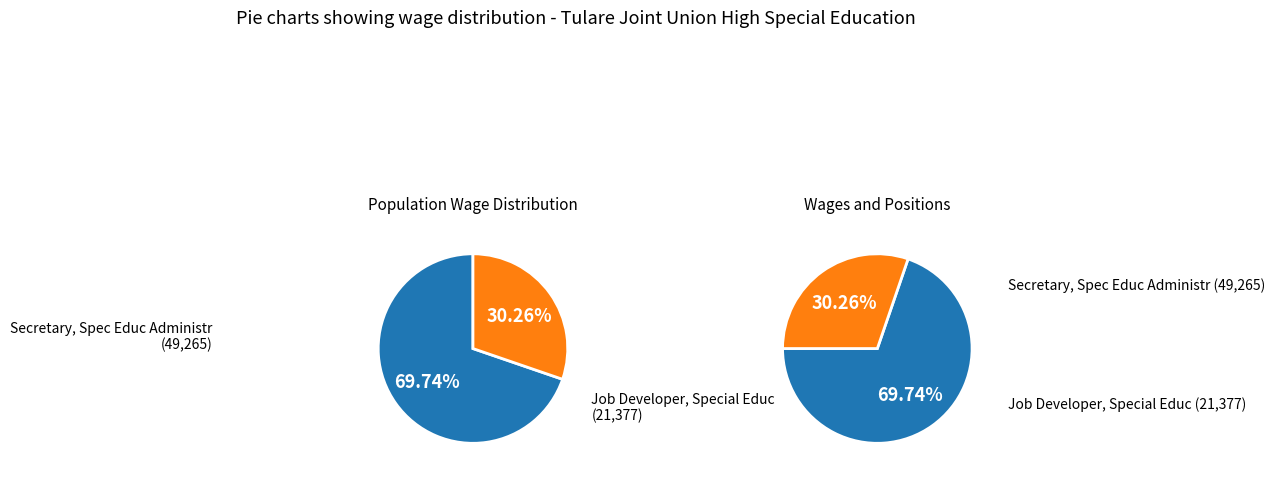

Which slice is the smallest?

Job Developer, Special Educ